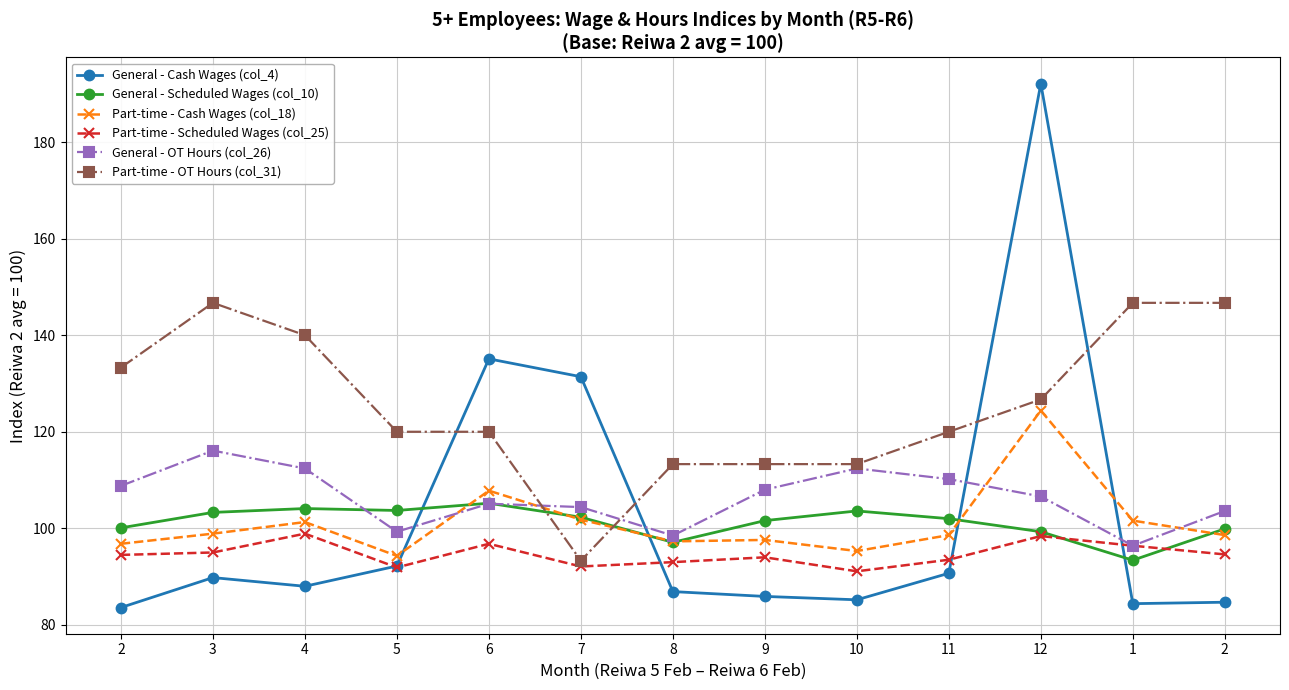

At which category does Part-time - Scheduled Wages (col_25) reach its first local peak?

4